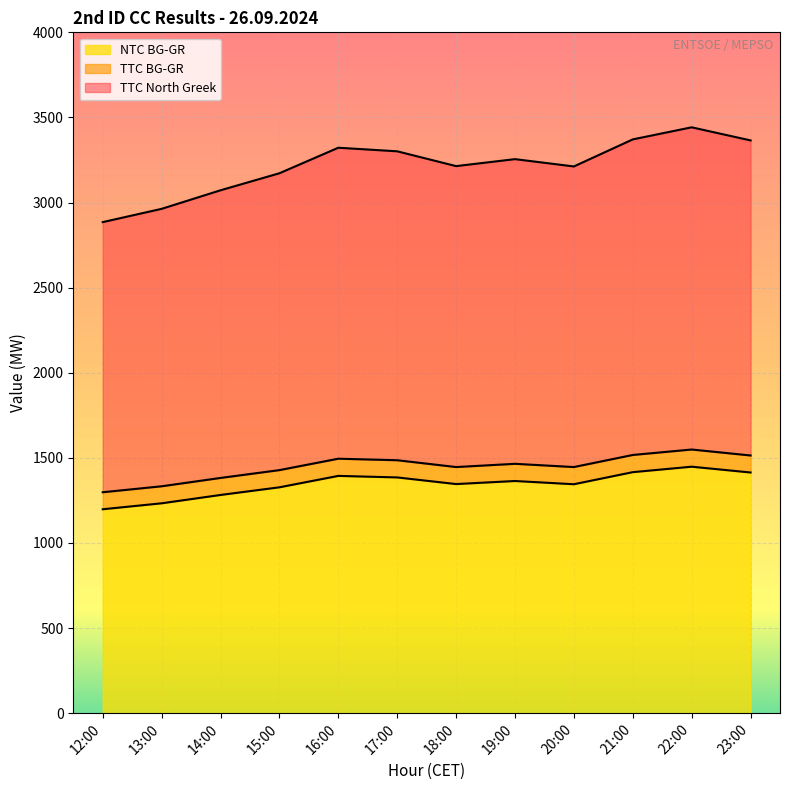

What are all the series names shown in the legend?

NTC BG-GR, TTC BG-GR, TTC North Greek